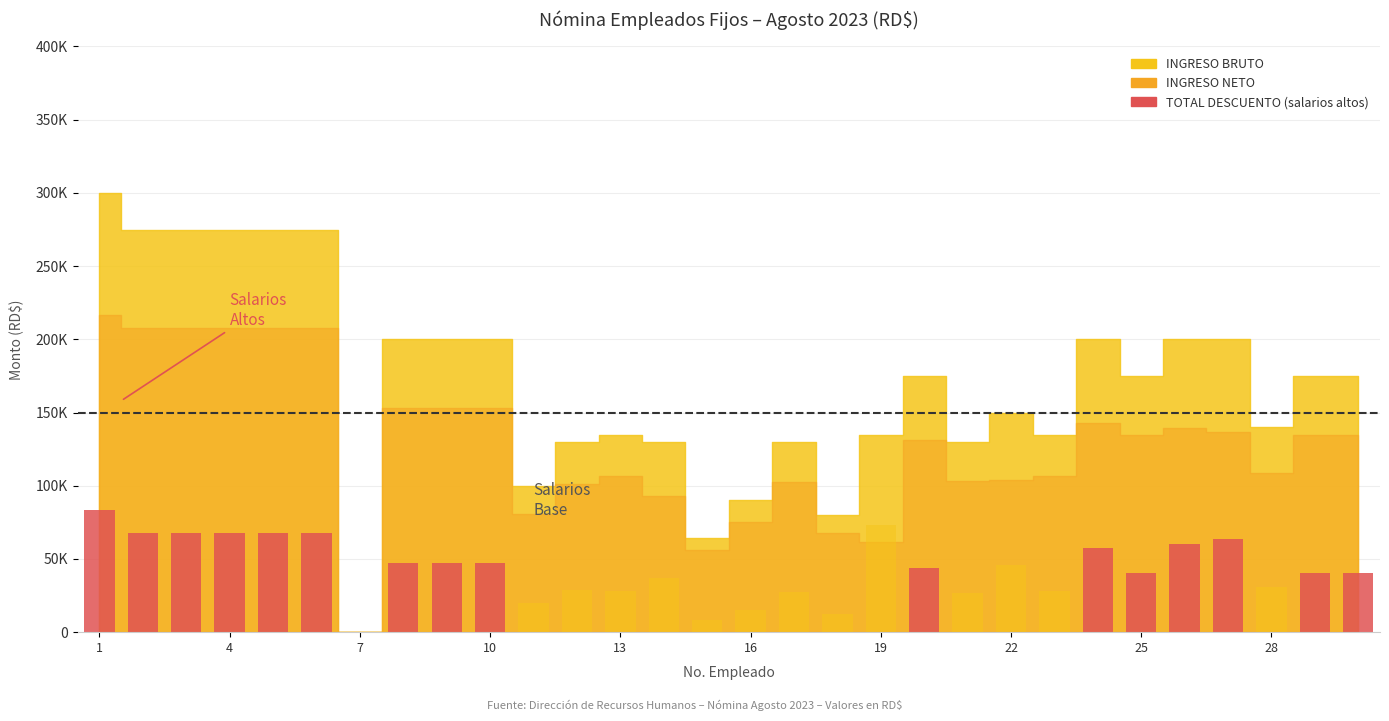

What is the label of the 3rd bar from the right?

28